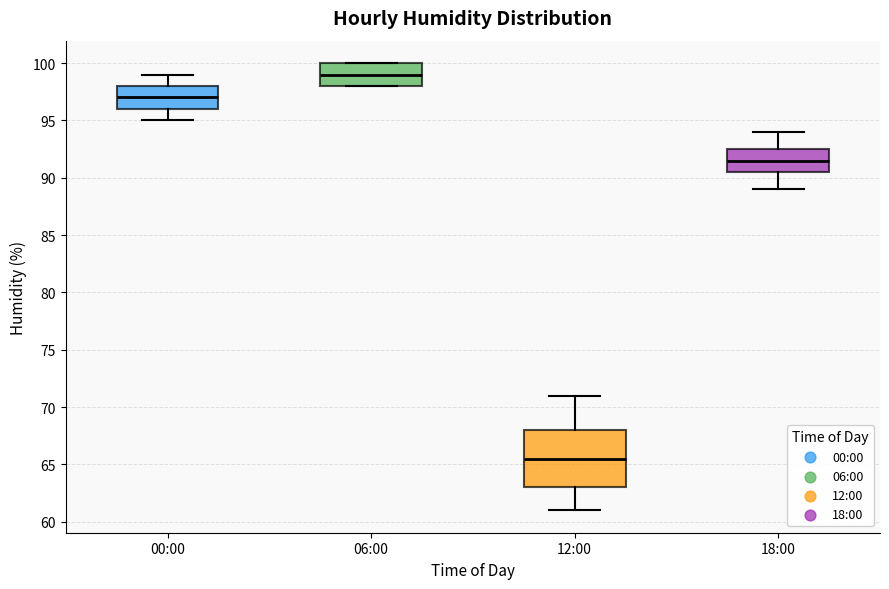

Reading left to right, read every box against the y-axis: the position of its median line, the range the box covers, and the ends of its whiskers. The values are not printed on the chart, so give them approximately, as read against the axis.

00:00: median 97.0, box 96.0 to 98.0, whiskers 95.0 to 99.0
06:00: median 99.0, box 98.0 to 100.0, whiskers 98.0 to 100.0
12:00: median 65.5, box 63.0 to 68.0, whiskers 61.0 to 71.0
18:00: median 91.5, box 90.5 to 92.5, whiskers 89.0 to 94.0